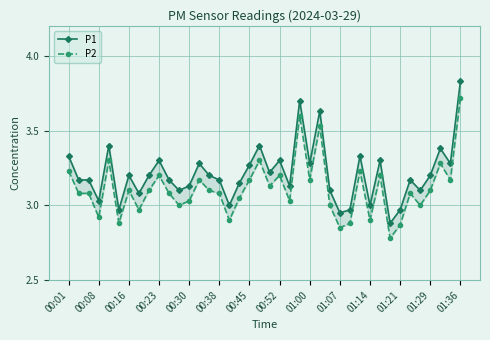

Does the chart display data point markers on the line(s)?

Yes